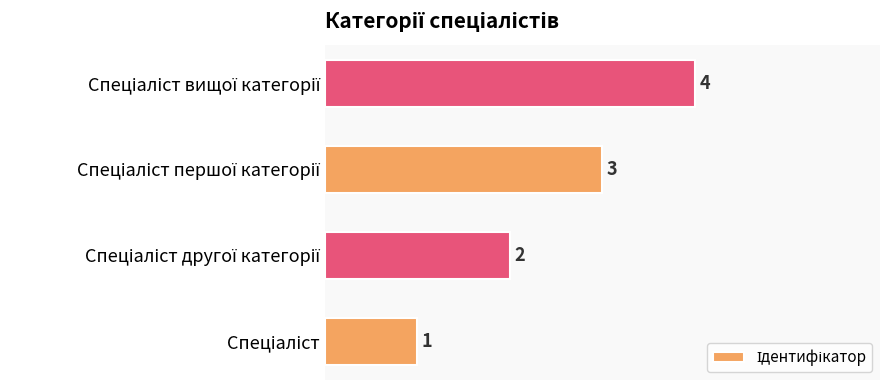

Count the values in the range 2 to 4.

3